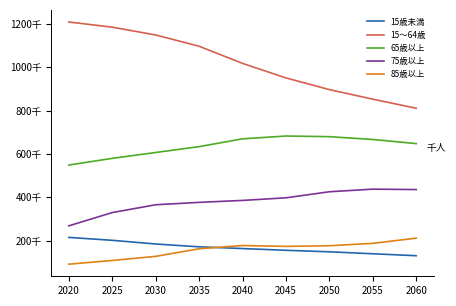

Which series has the widest spread of values?

15～64歳